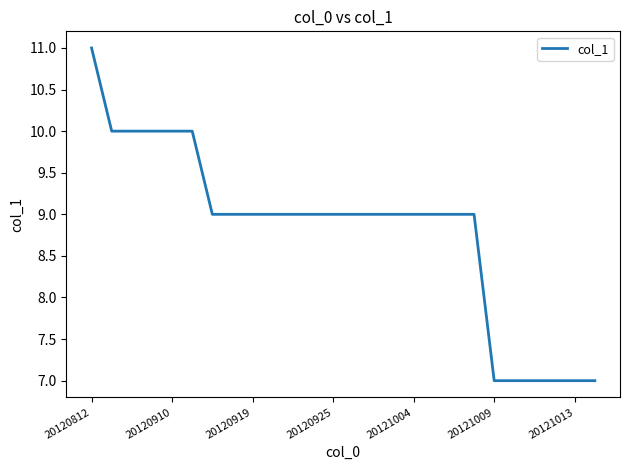

What is the smallest value displayed?

7